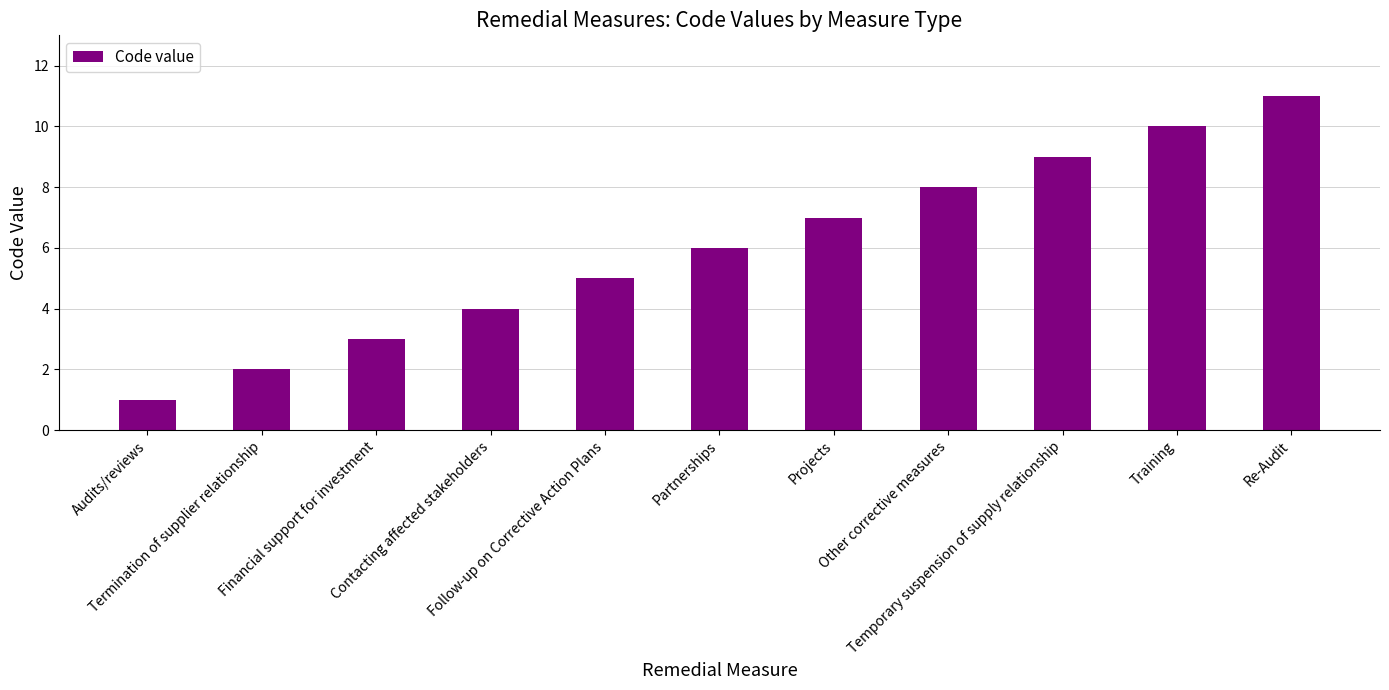

What is the sum of all values?

66